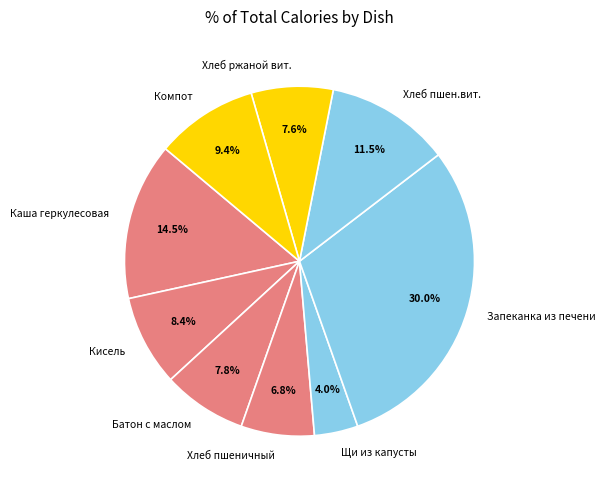

Approximately how many times larger is the value at Компот compared to Каша геркулесовая?

0.6